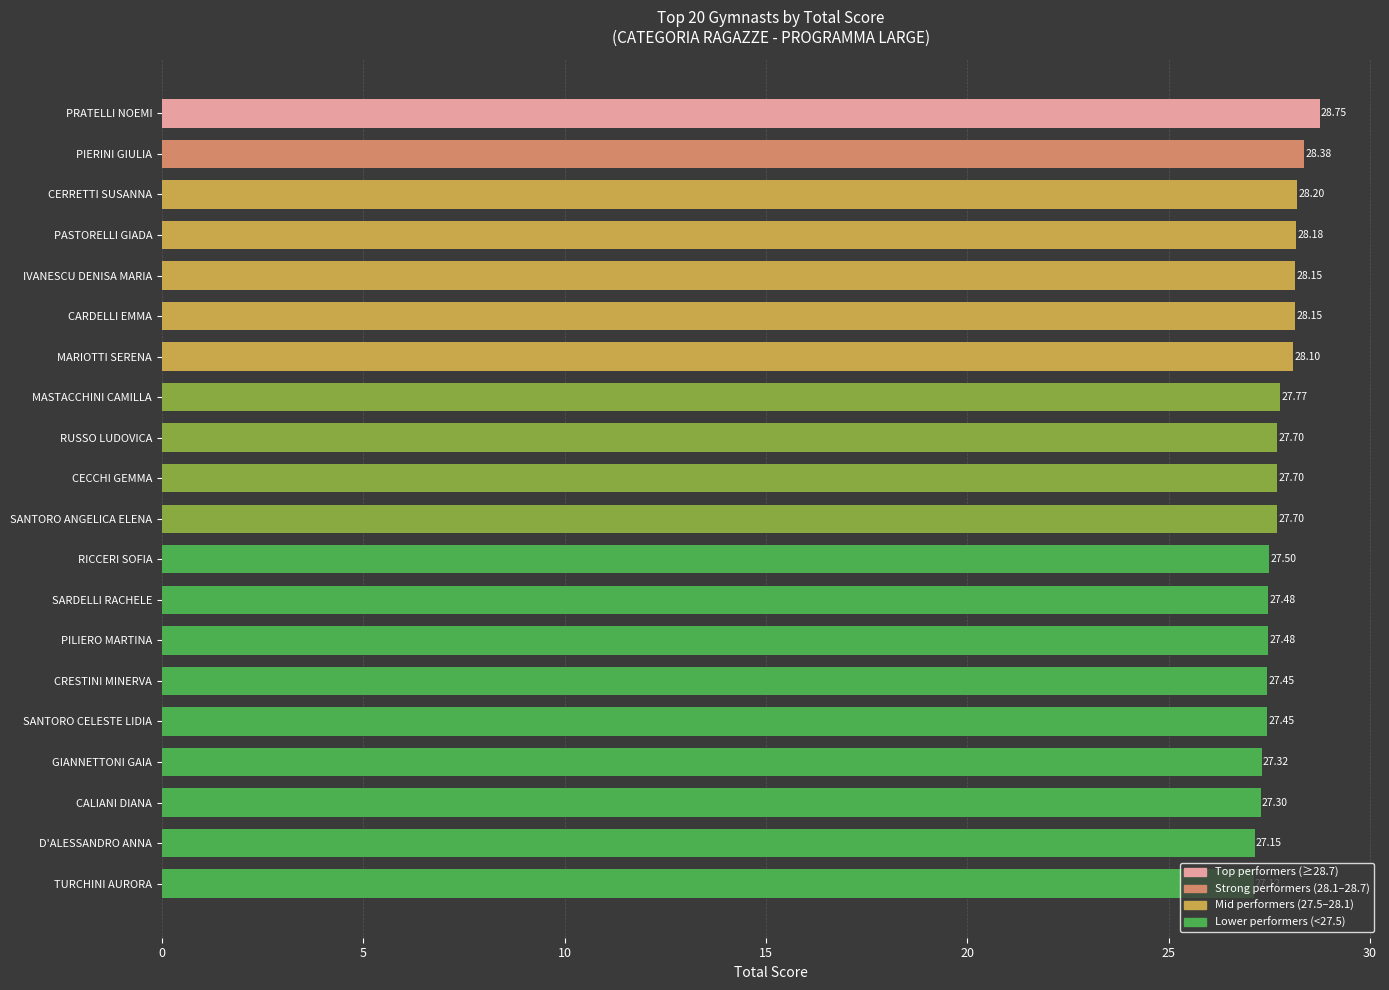

What is the ratio of the value at TURCHINI AURORA to the value at RICCERI SOFIA?

1.0